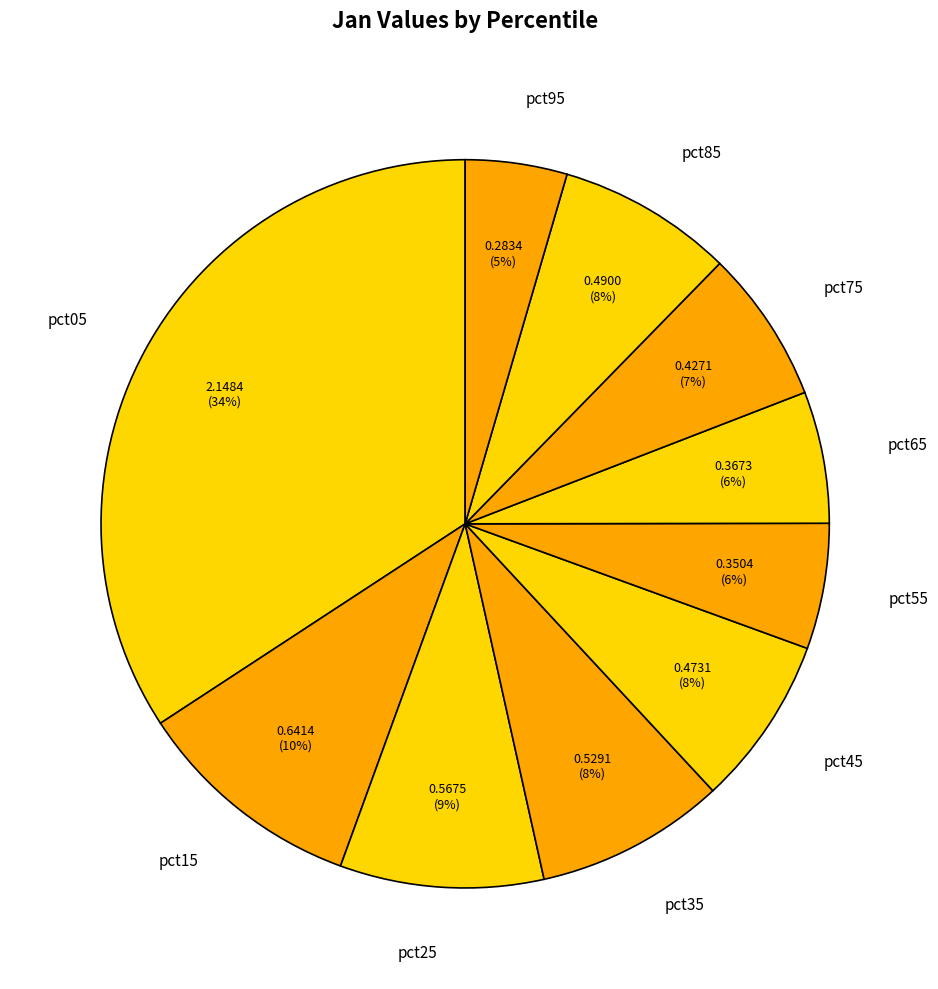

What percentage is the pct75 slice, to the nearest percent?

7%